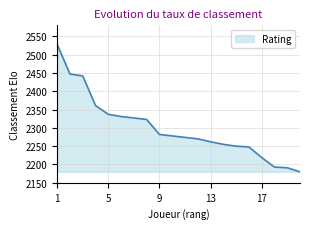

How many categories are shown in the chart?

20